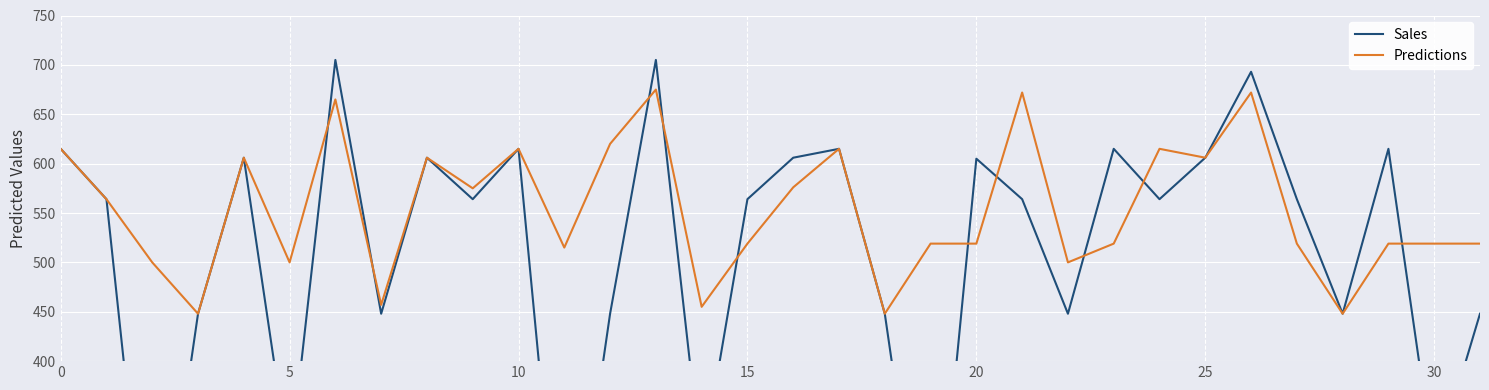

What is the sum of all Predictions values?

17720